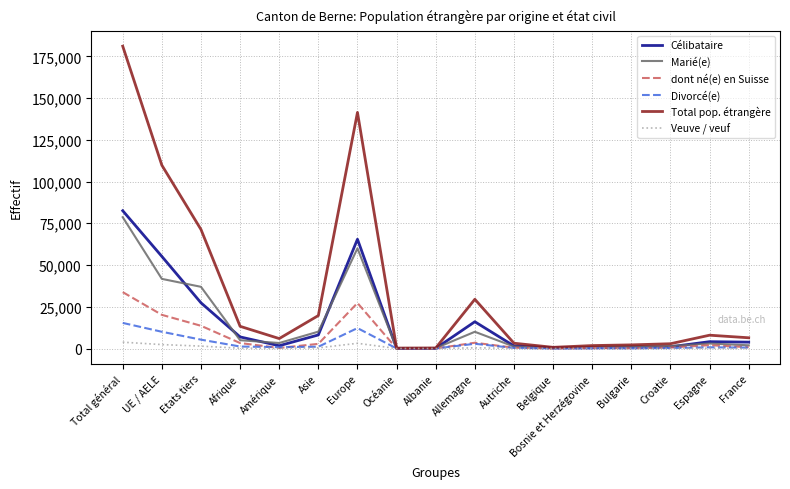

True or false: dont né(e) en Suisse has a value of 20776 at Etats tiers.

False